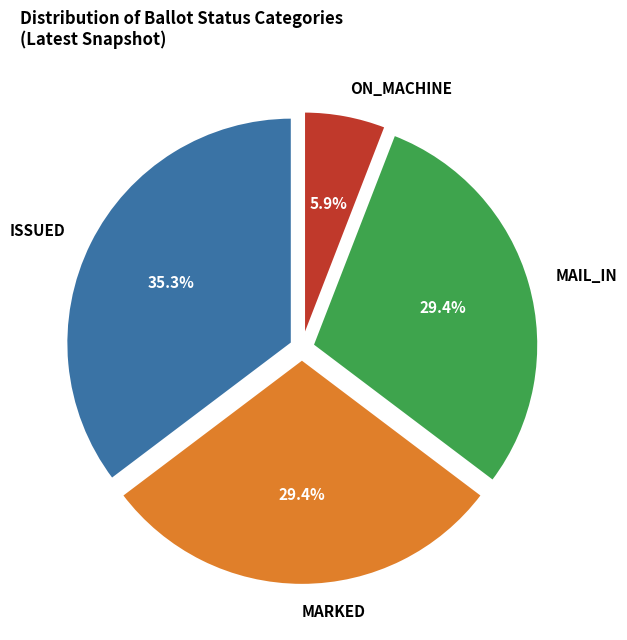

To the nearest percent, what is the difference between the largest and smallest slice percentages?

29%